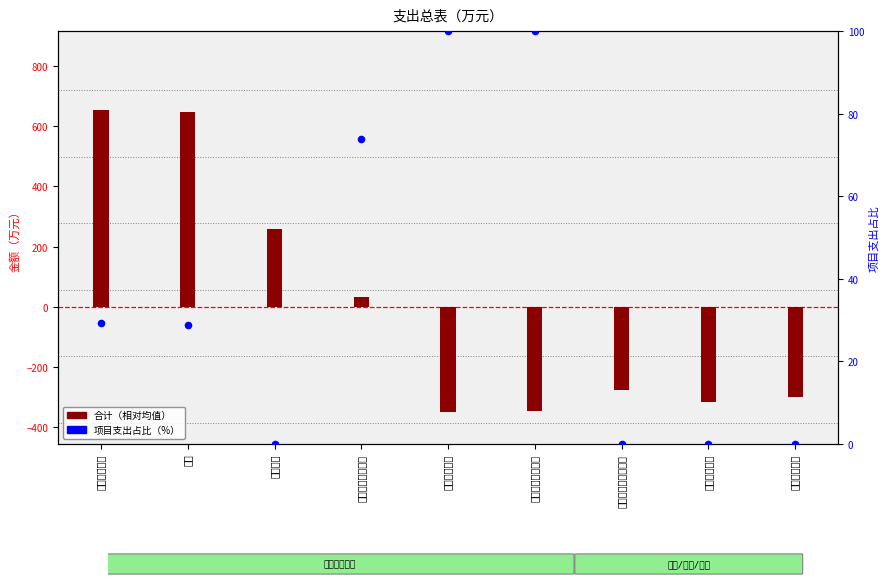

At how many categories does at least one series exceed 38?

6